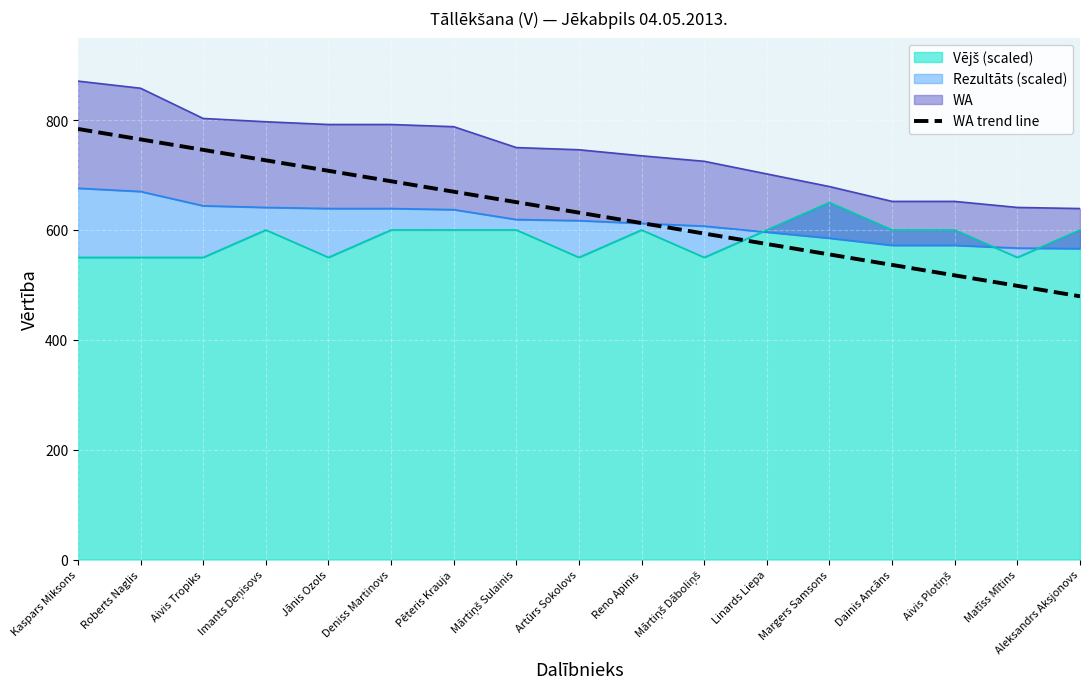

The chart shows a value of 981.3 at Margers Samsons. True or false?

False